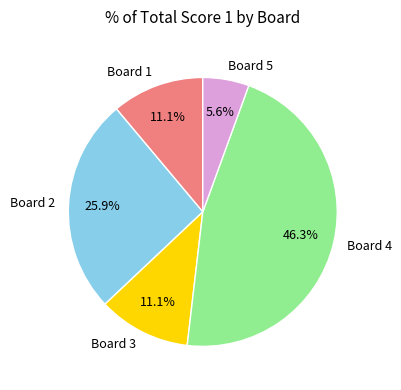

How many segments does this pie chart have?

5